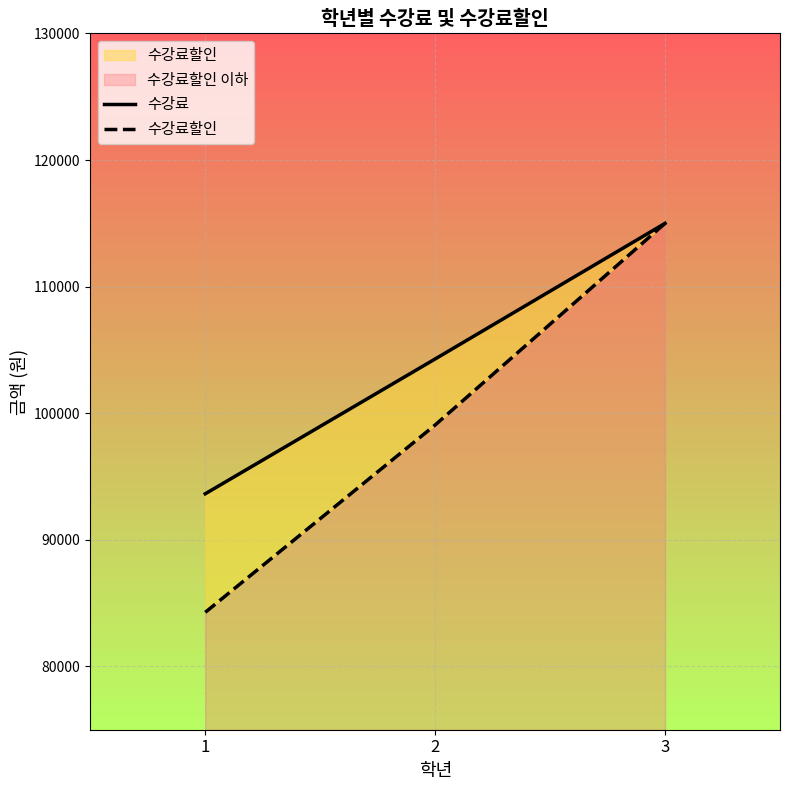

At which category does the chart reach its minimum across all series?

1